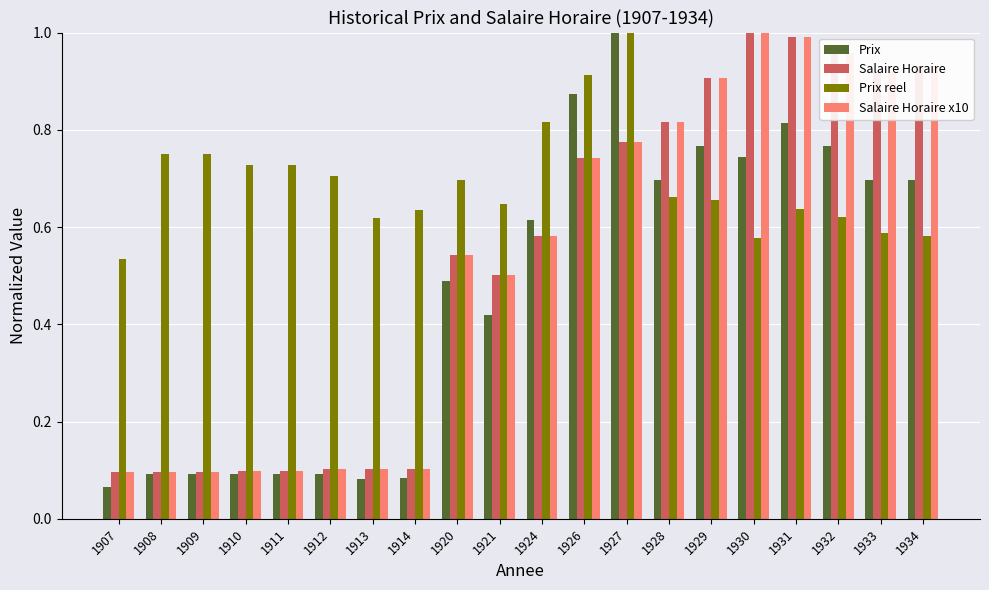

Which series changed the most between 1932 and 1933?

Prix